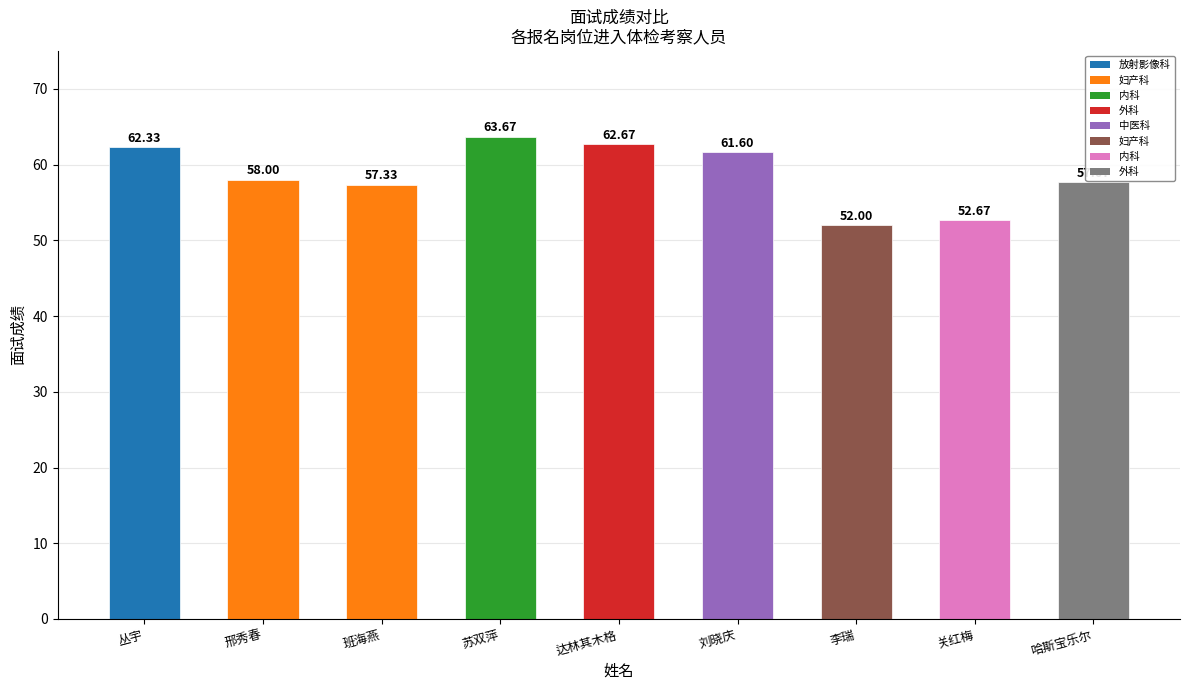

Reading left to right, list all the values displayed in this chart.

62.3	58.0	57.3	63.7	62.7	61.6	52.0	52.7	57.7